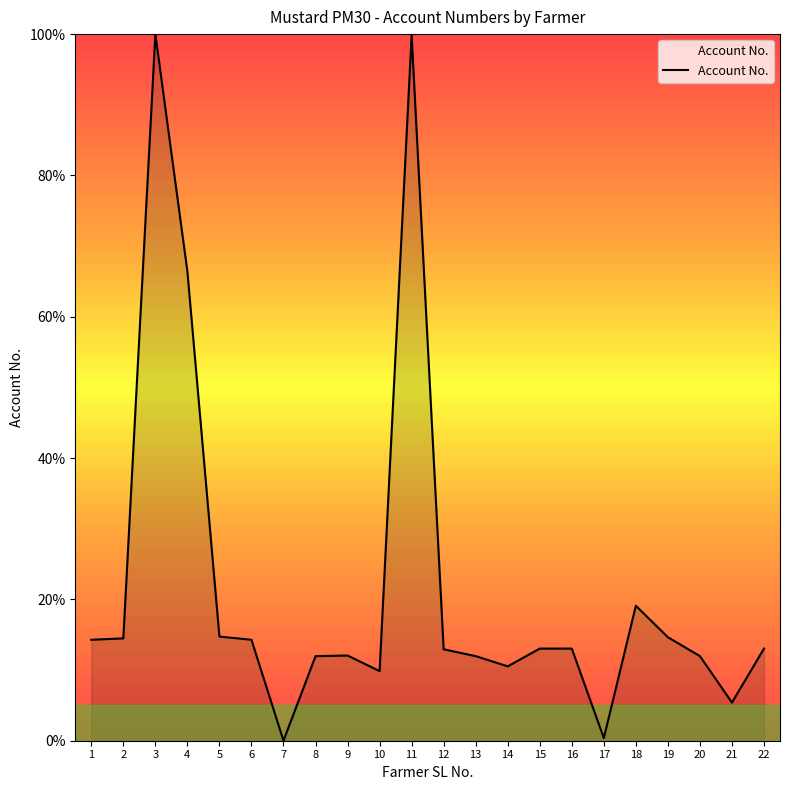

What is the difference between the values at 6 and 4?

52.1